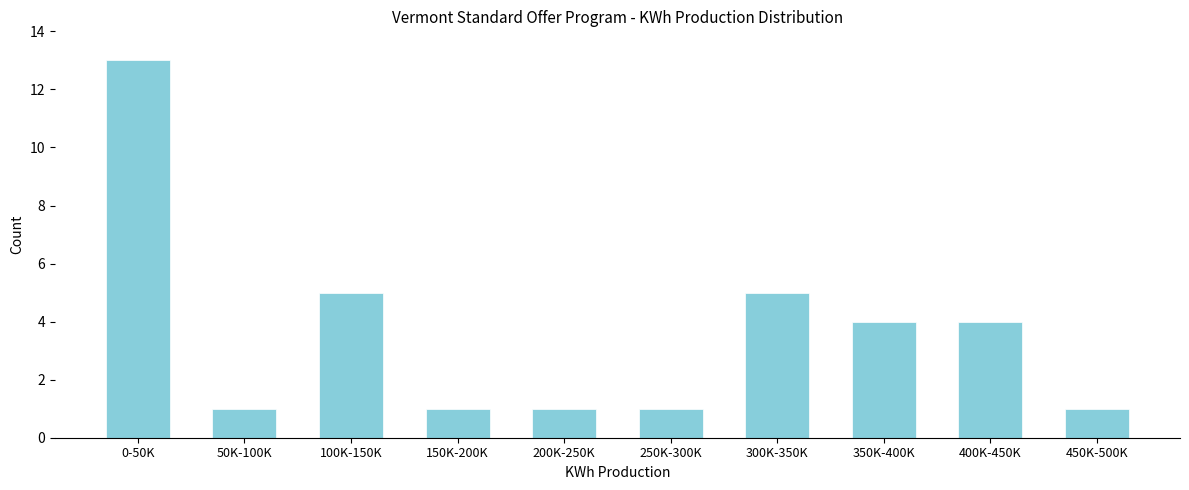

Reading left to right, extract all data points from this chart.

13	1	5	1	1	1	5	4	4	1